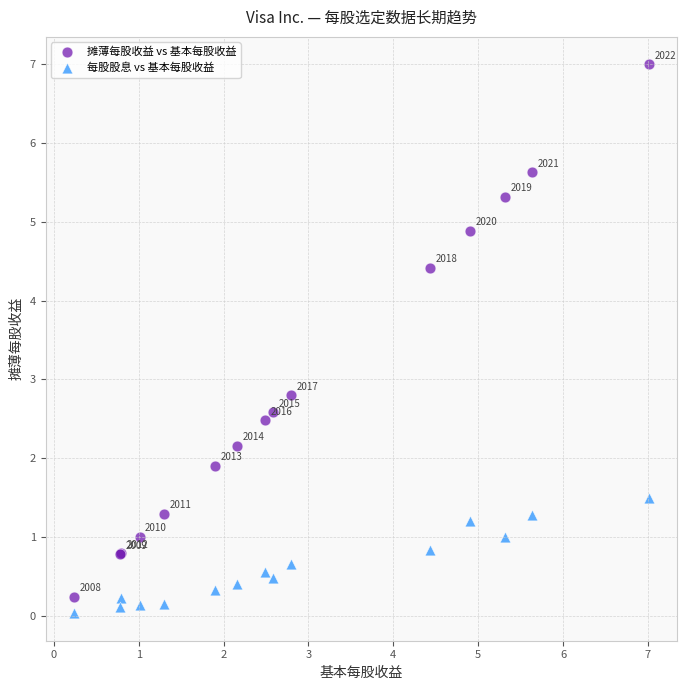

Which series contains the highest Y value?

摊薄每股收益 vs 基本每股收益